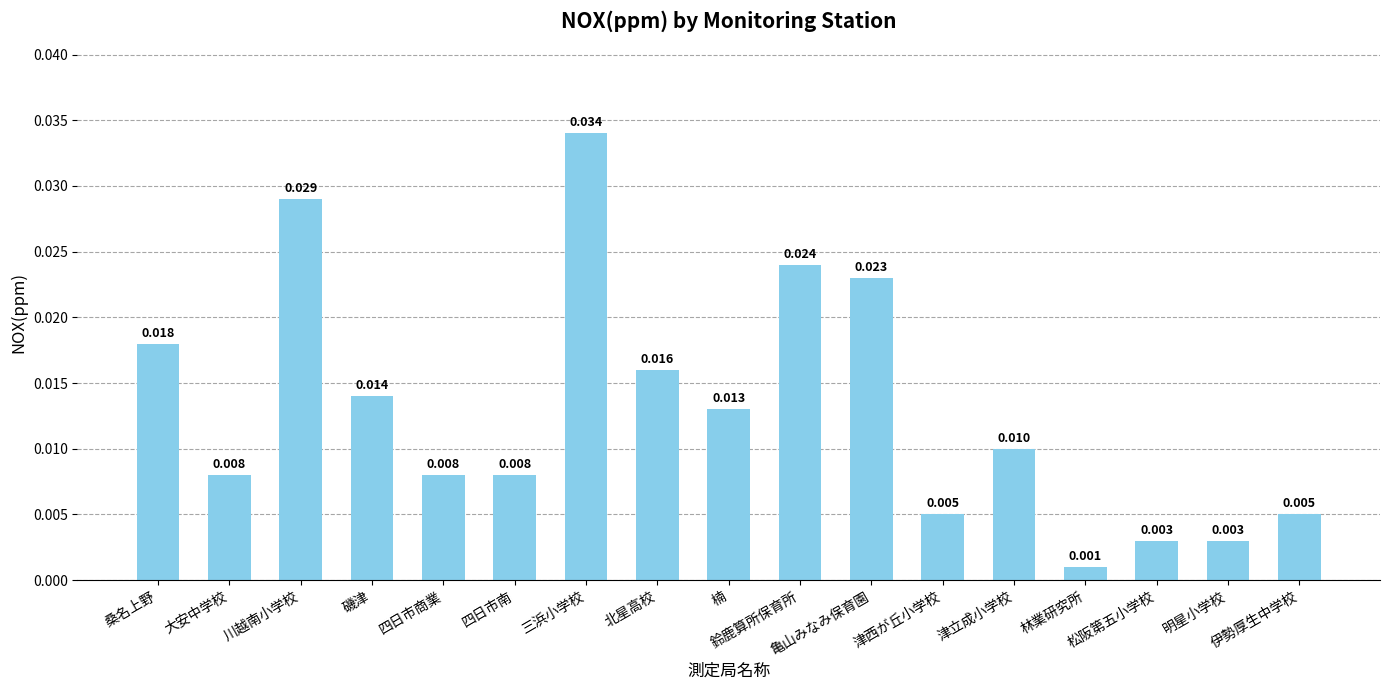

What is the label of the 2nd bar from the left?

大安中学校